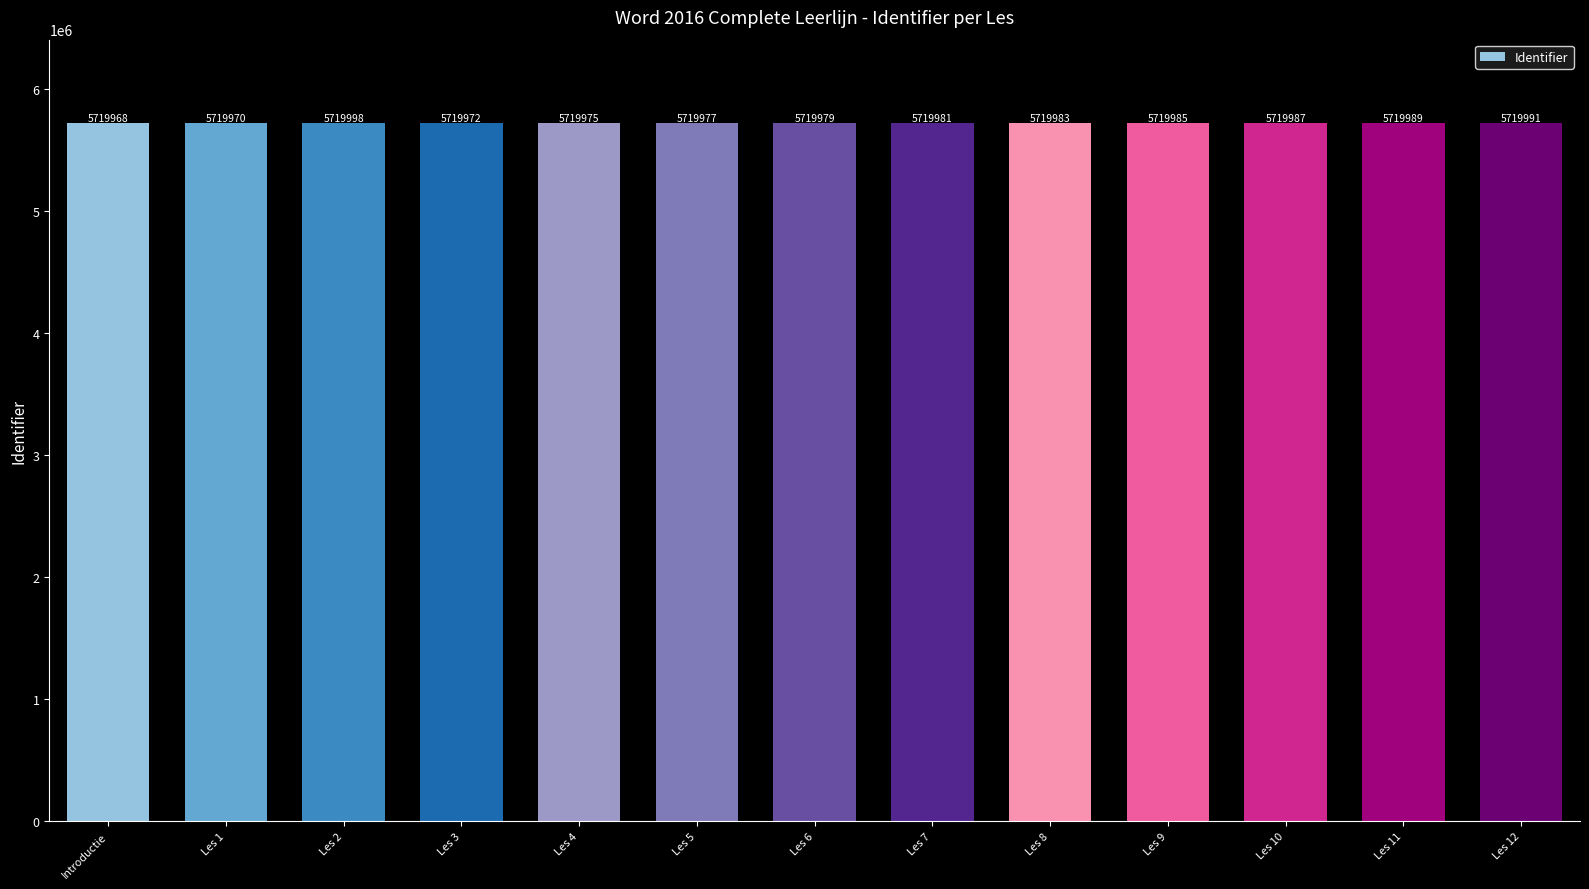

How many data points does each series have?

13